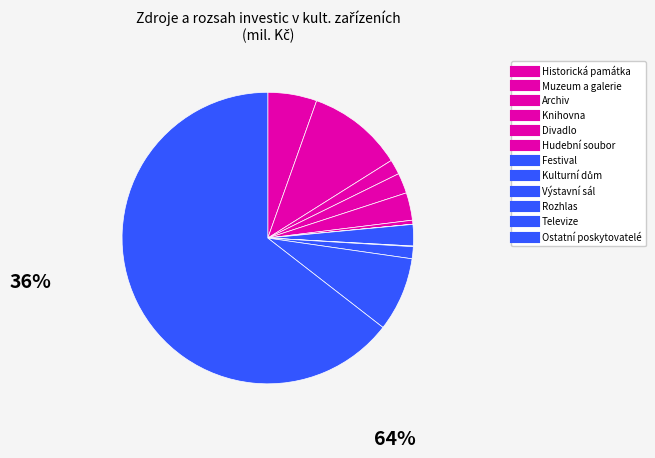

How many slices are in this pie chart?

12